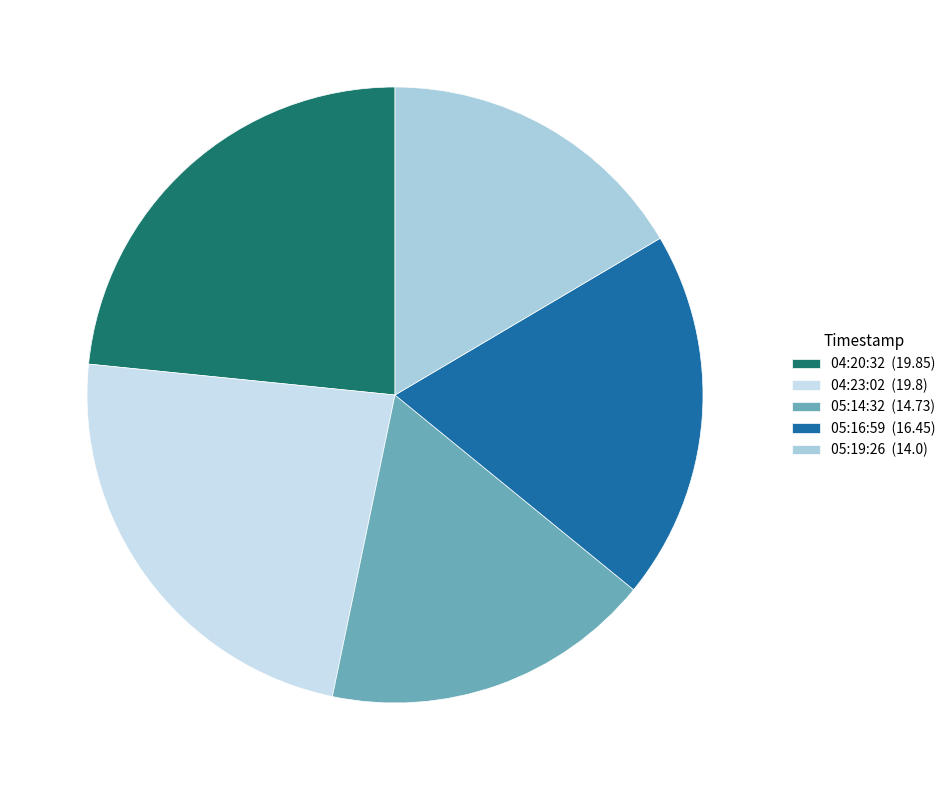

Which category has the smallest portion of the pie?

05:19:26 (14.0)